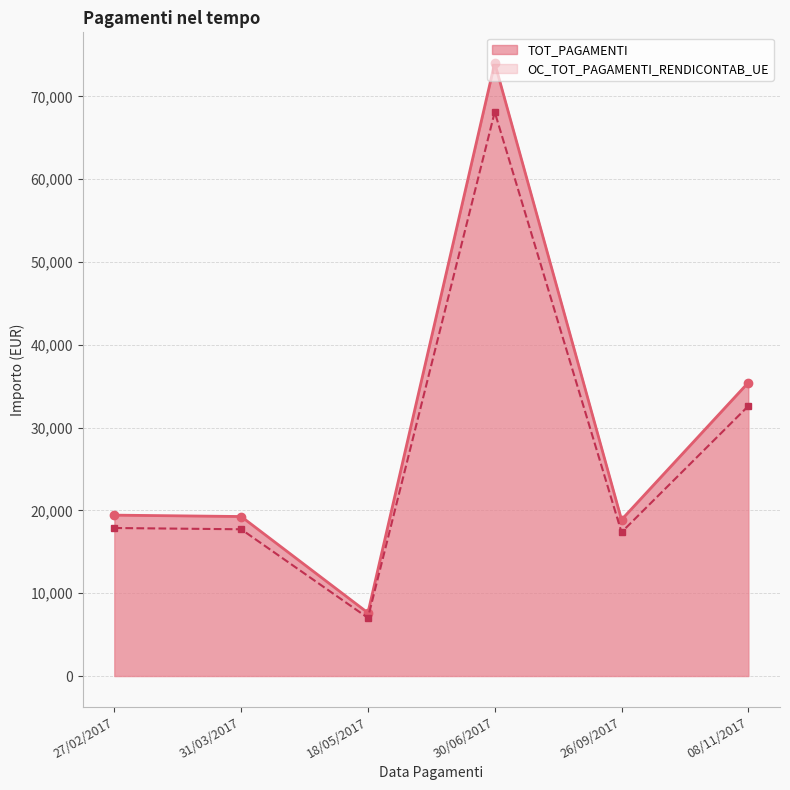

How many interior local valleys does the TOT_PAGAMENTI series have?

2